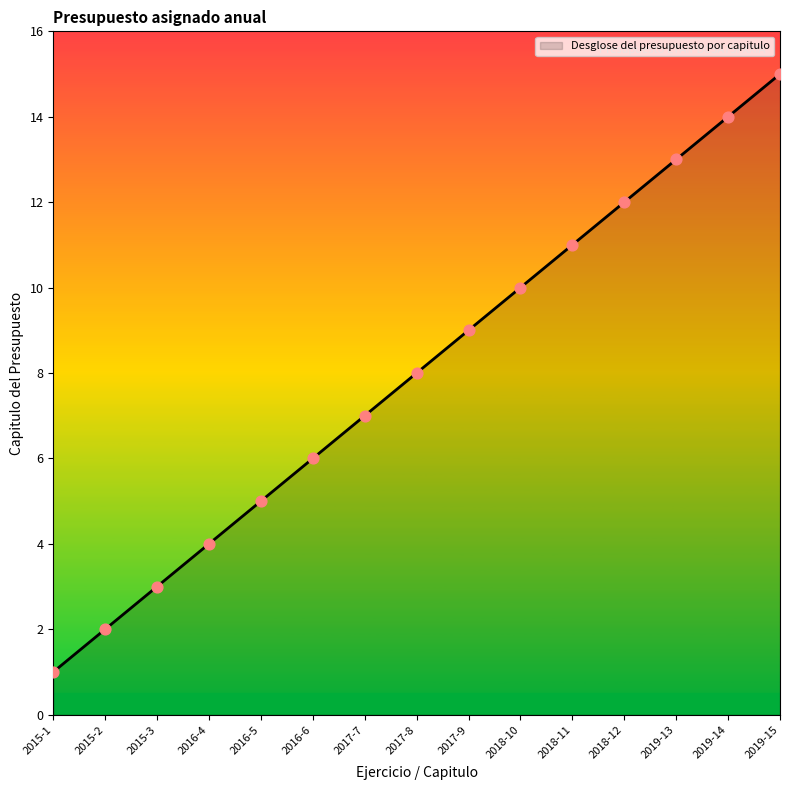

Which has a higher value, 2017-8 or 2016-6?

2017-8